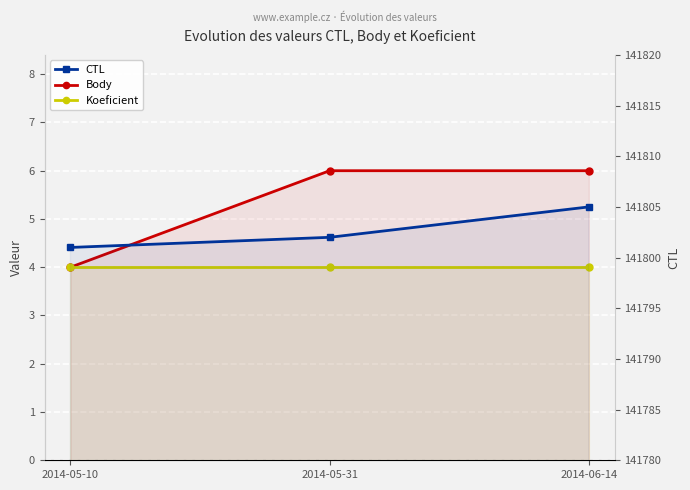

At which label does CTL first exceed 141802?

2014-06-14